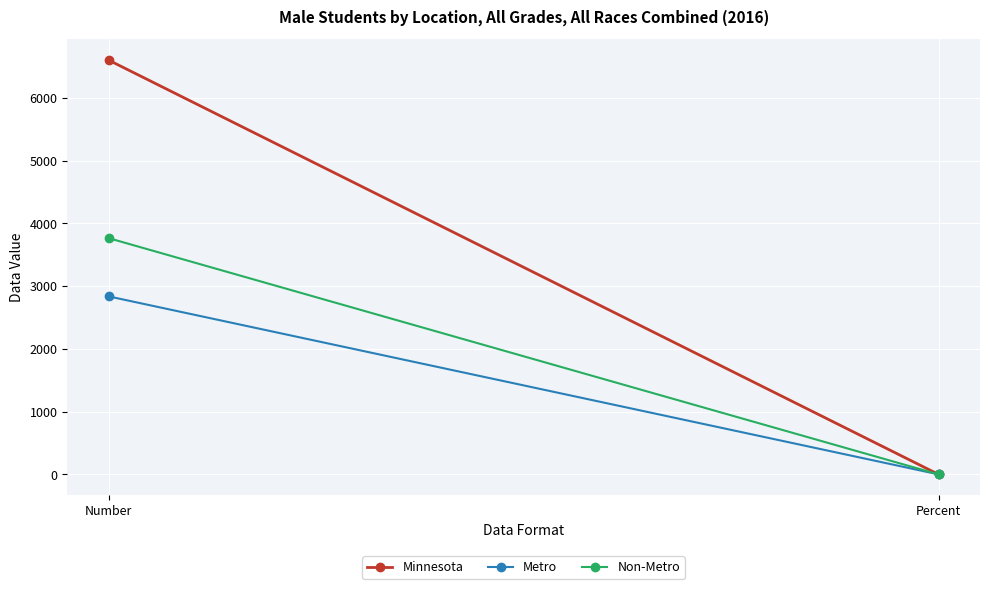

What is the label of the 1st point from the left?

Number